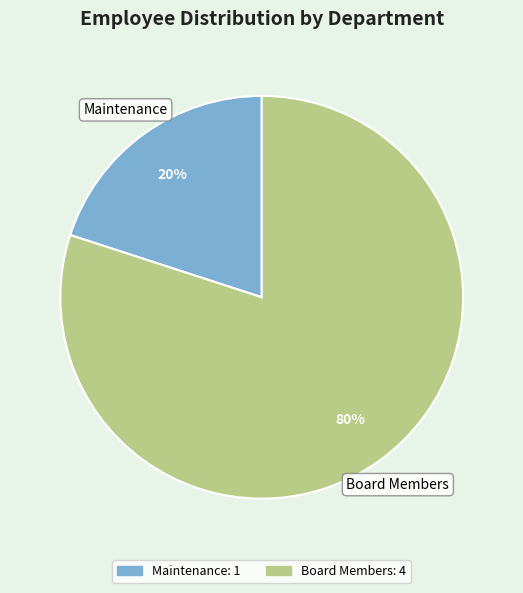

Combined, do Maintenance and Board Members account for over 50%?

Yes